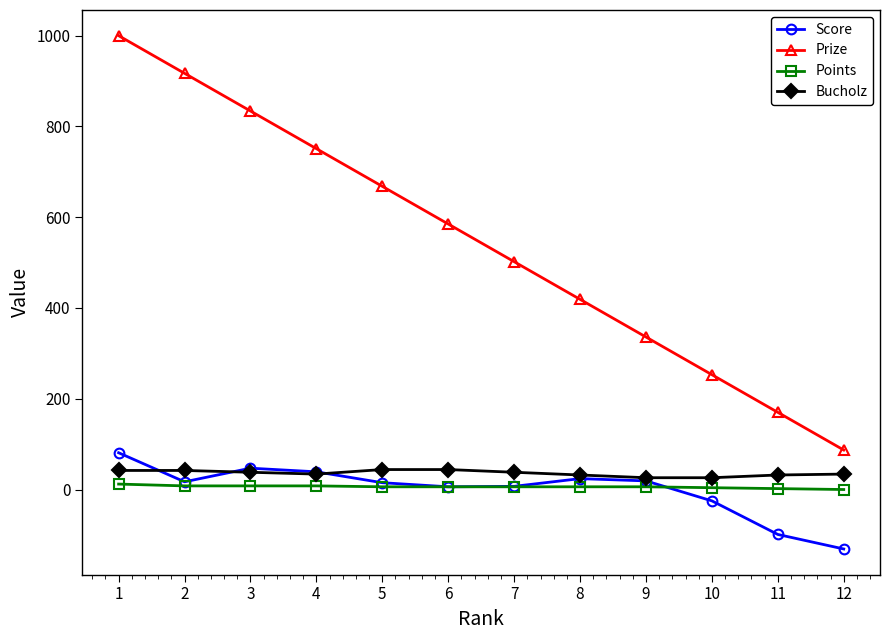

Between 2 and 8, which series saw the biggest shift?

Prize